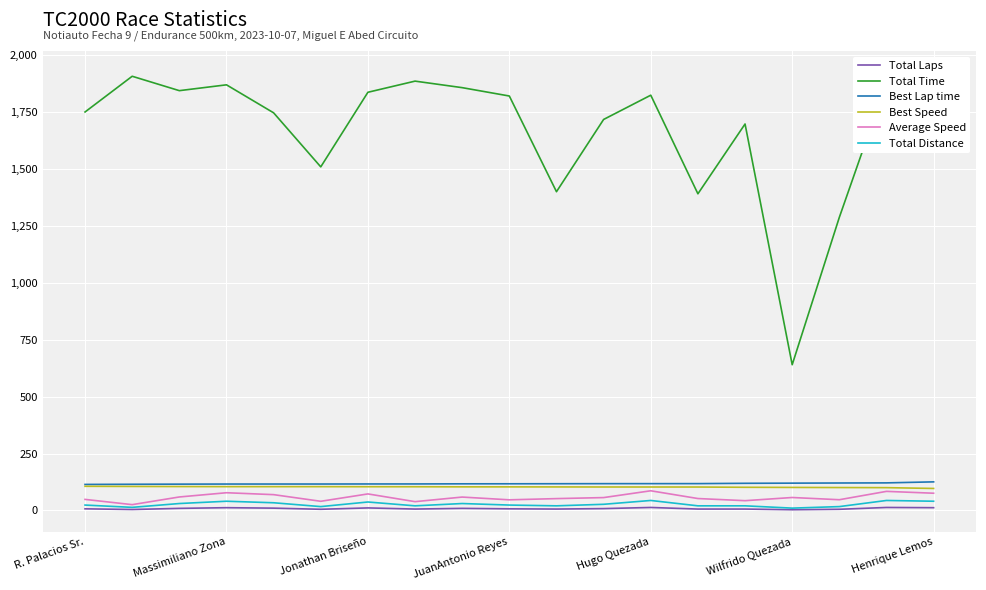

True or false: Best Speed and Total Laps intersect in this chart.

False